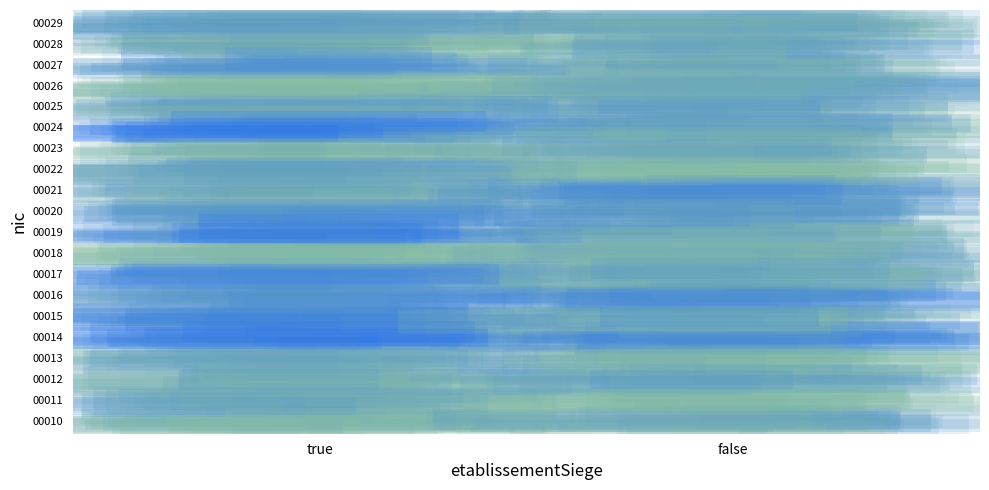

The value of 00014 at true is 3. True or false?

True